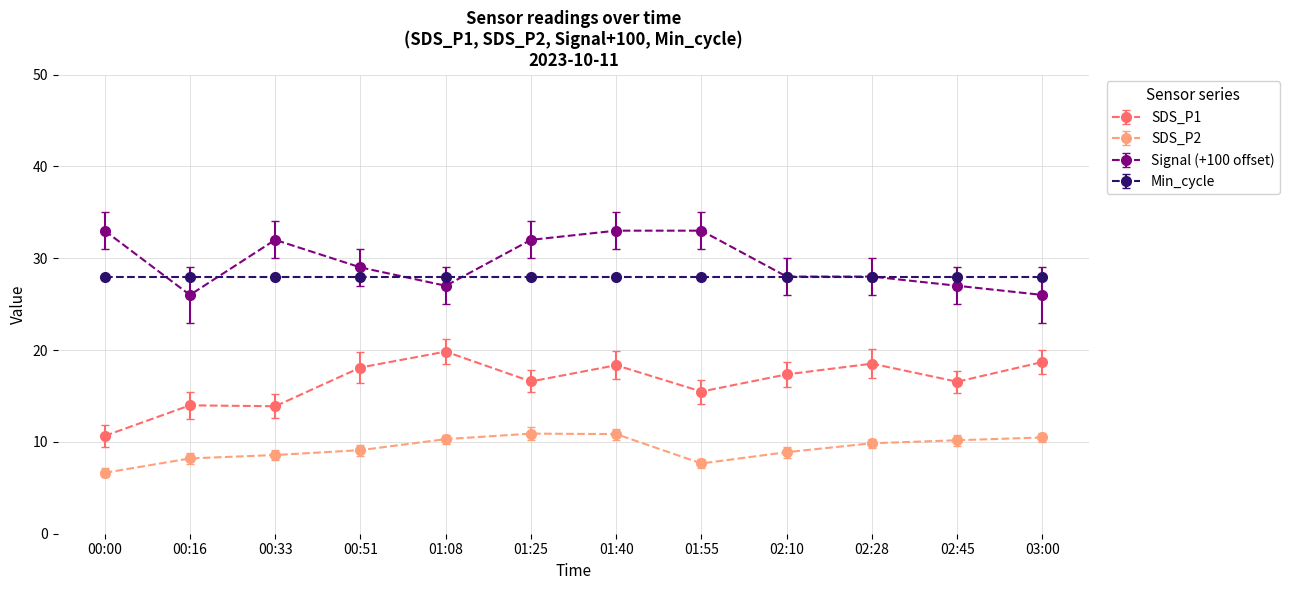

What position from the right is 01:25?

7